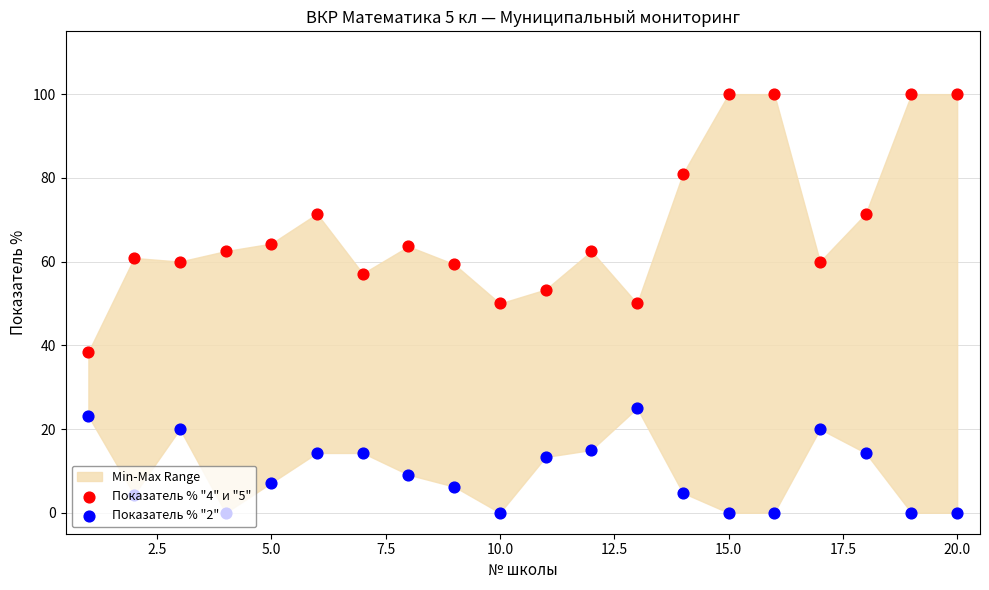

Which series contains the highest Y value?

Показатель % "4" и "5"